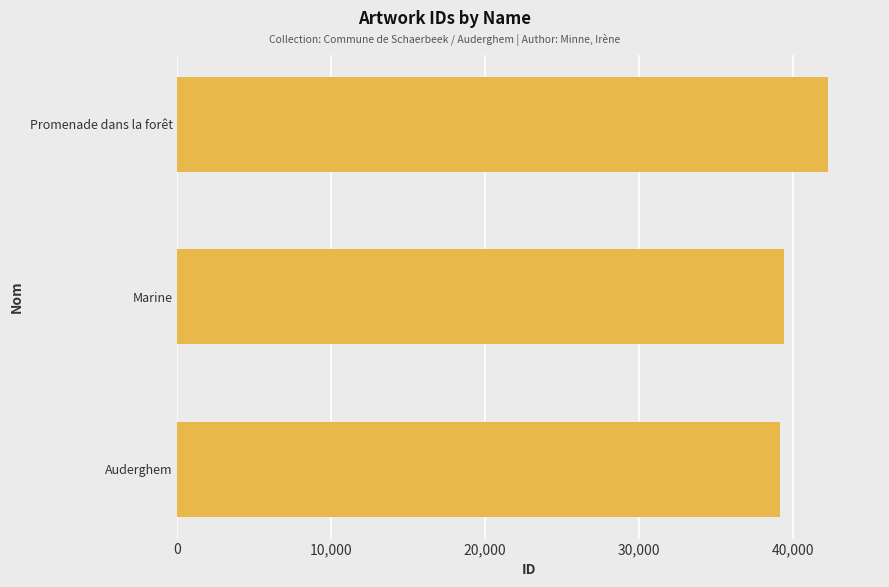

Reading bottom to top, transcribe all the data shown in this chart.

Auderghem=39127	Marine=39445	Promenade dans la forêt=42271